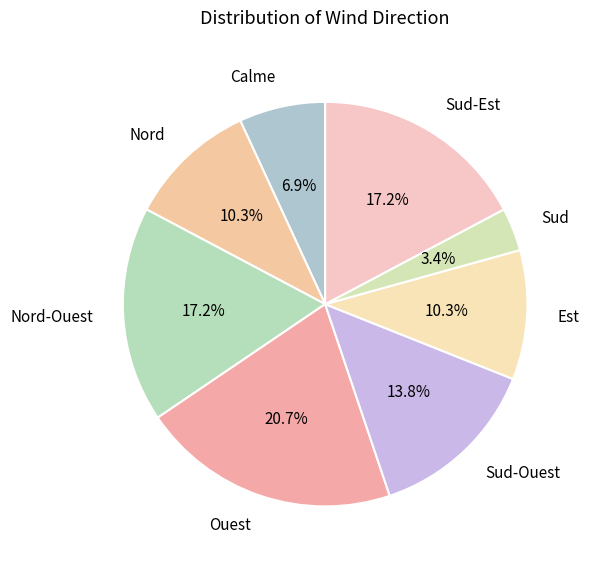

Is it true that Ouest is 27% of the pie?

False